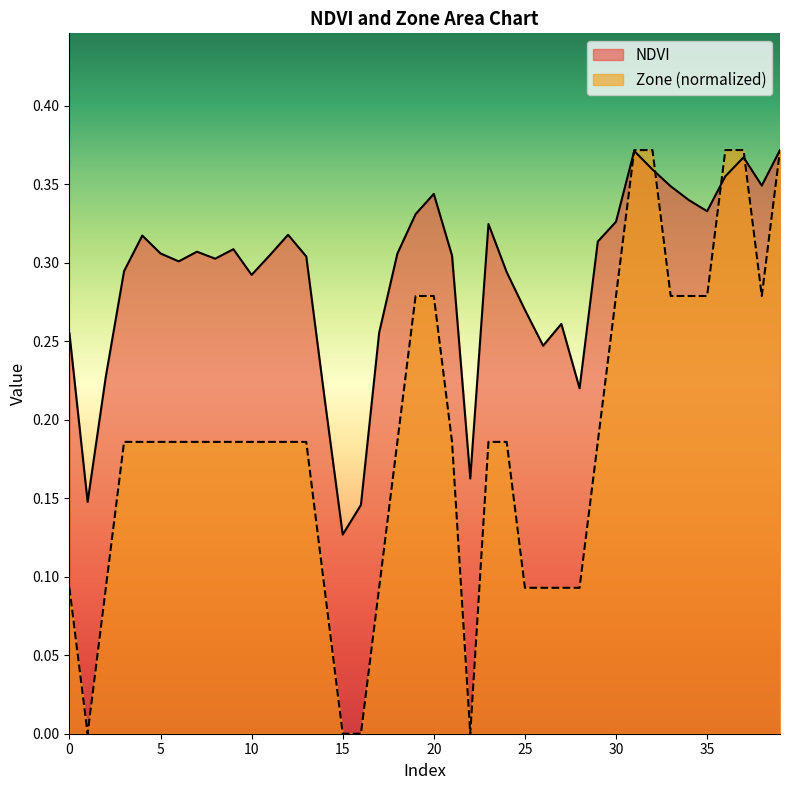

Where is the first local minimum for Zone?

1